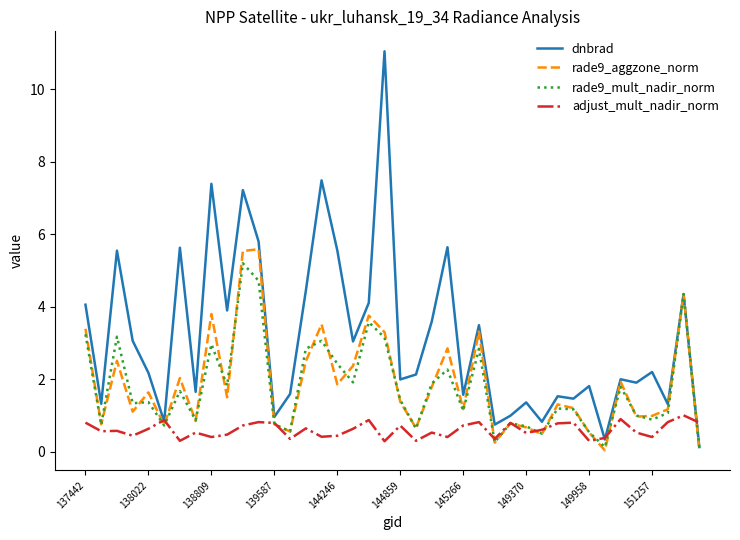

How many lines are shown in the chart?

4